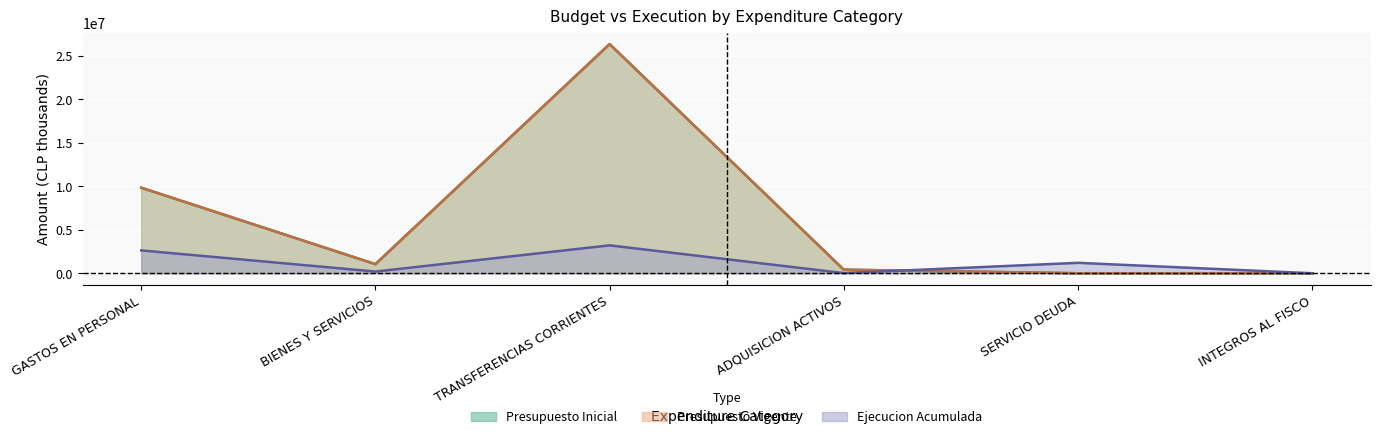

After their last crossing, which series has the higher values: Presupuesto Inicial or Ejecucion Acumulada?

Ejecucion Acumulada